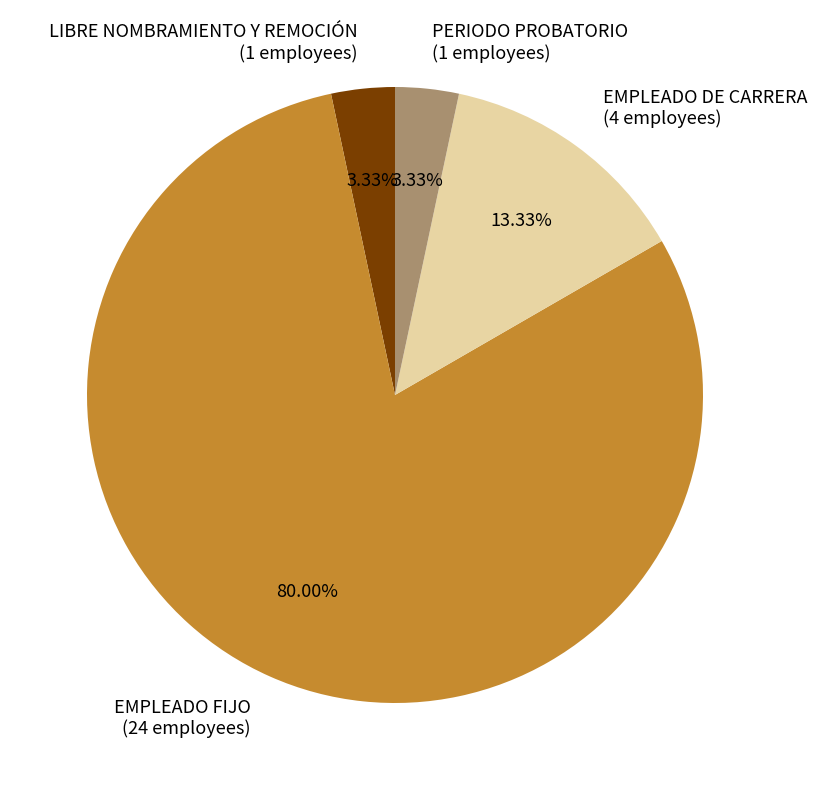

To the nearest percent, what is the combined percentage of LIBRE NOMBRAMIENTO Y REMOCIÓN and PERIODO PROBATORIO?

7%